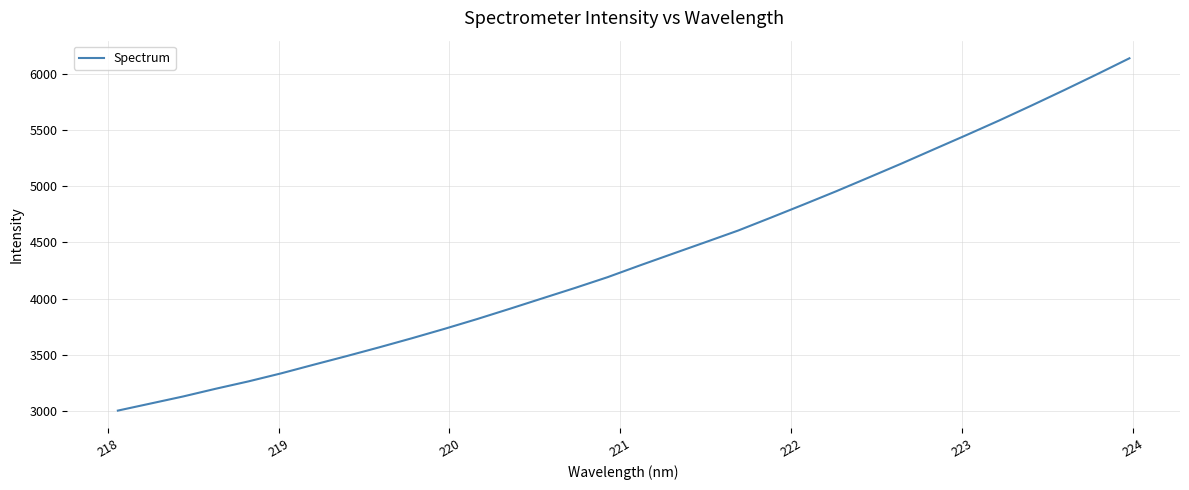

What is the smallest value displayed?

2999.9